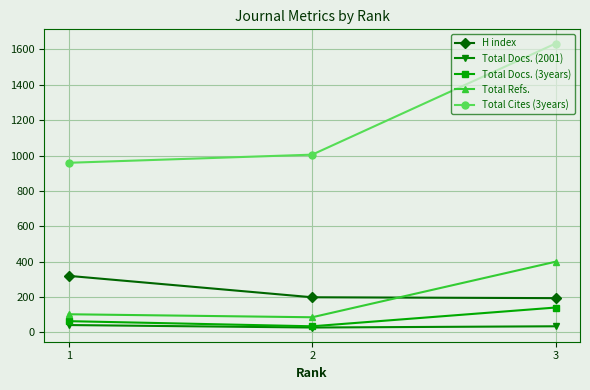

The value of Total Cites (3years) at 3 is 965. True or false?

False